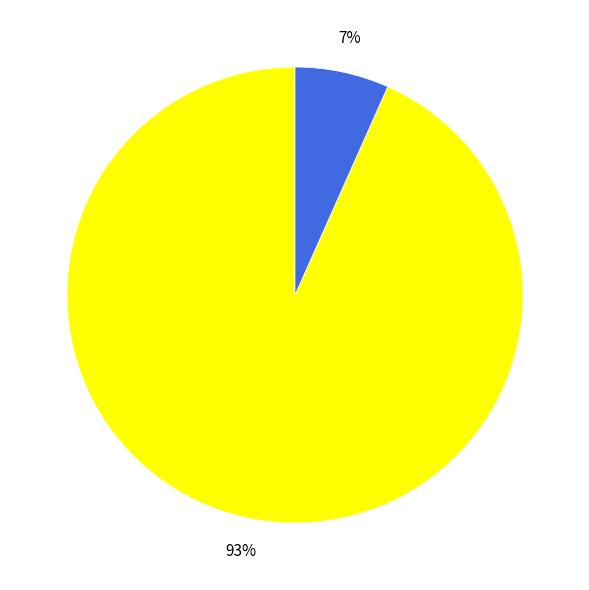

To the nearest percent, what is the average slice percentage?

50%